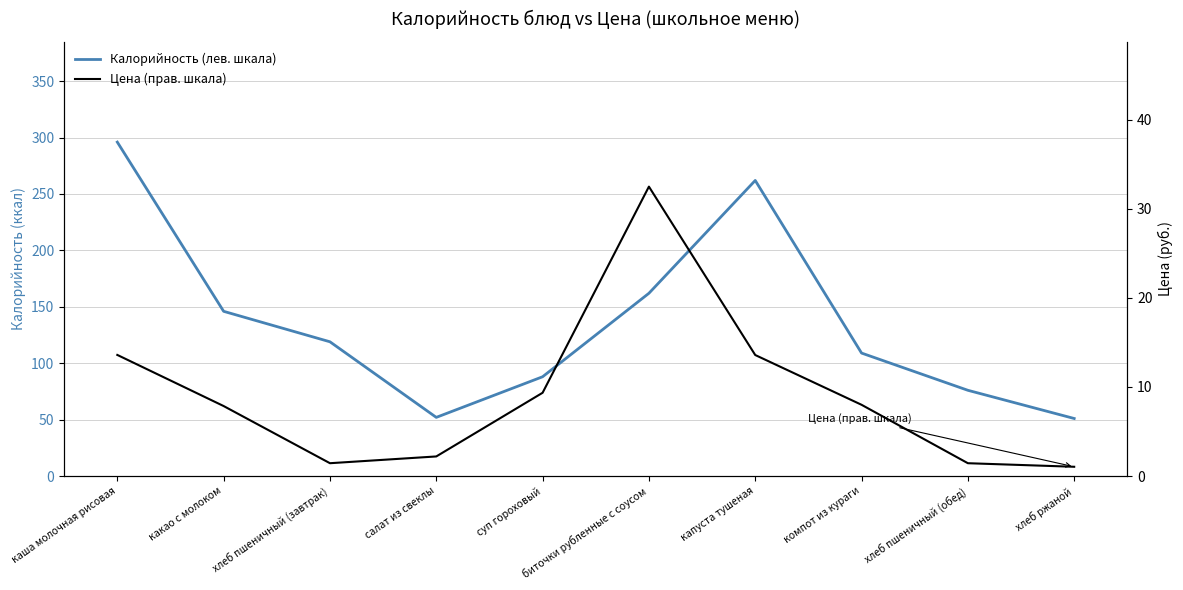

True or false: Калорийность (лев. шкала) and Цена (прав. шкала) cross at least once.

False